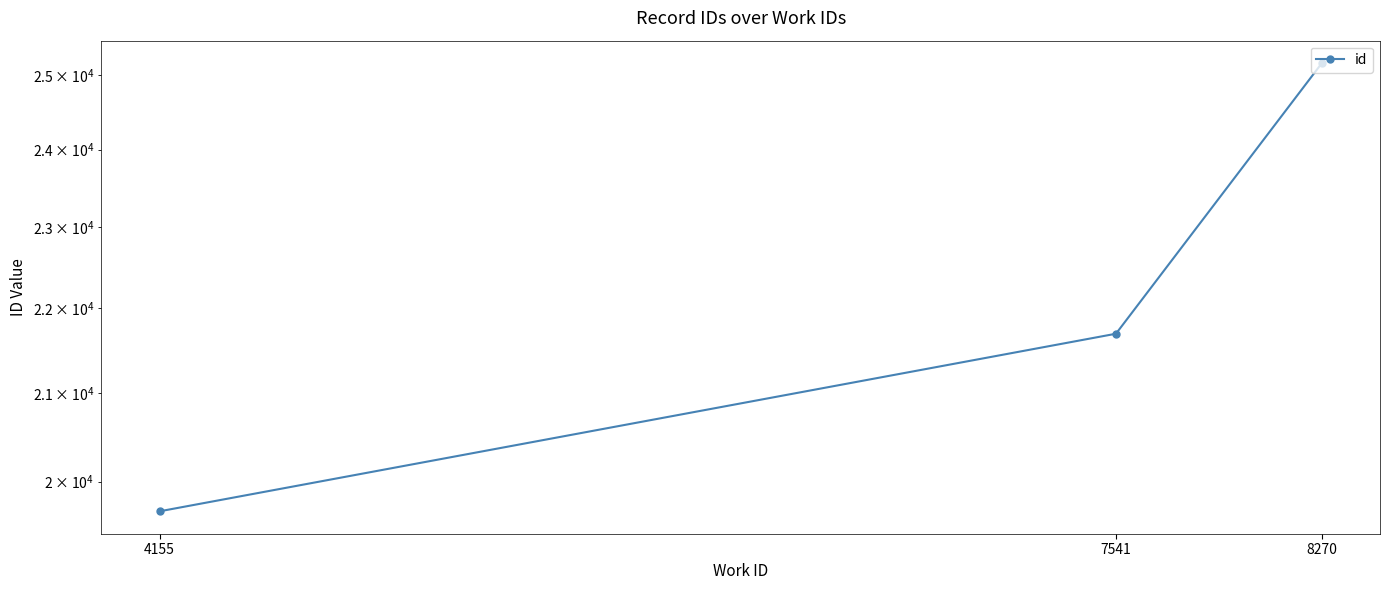

How many values are below 21692?

1